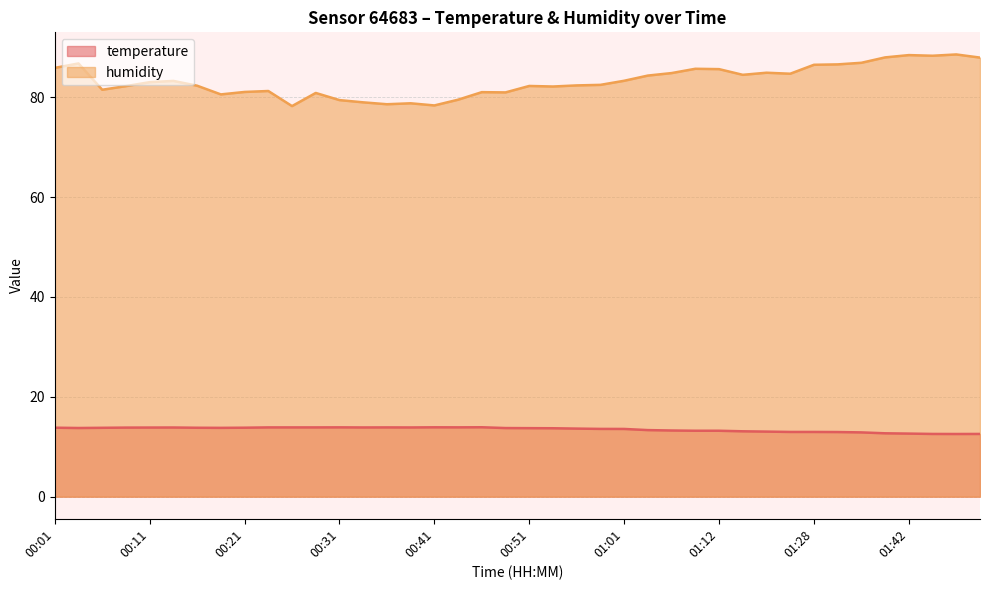

Reading left to right, list all the values displayed in this chart.

temperature: 00:01=13.8	00:04=13.8	00:06=13.8	00:09=13.8	00:11=13.8	00:14=13.8	00:16=13.8	00:19=13.8	00:21=13.8	00:24=13.9	00:26=13.9	00:29=13.9	00:31=13.9	00:34=13.9	00:36=13.9	00:39=13.9	00:41=13.9	00:44=13.9	00:46=13.9	00:49=13.7	00:51=13.7	00:54=13.7	00:56=13.6	00:59=13.6	01:01=13.6	01:04=13.3	01:07=13.2	01:10=13.2	01:12=13.2	01:18=13.1	01:20=13.0	01:26=13.0	01:28=13.0	01:31=12.9	01:37=12.9	01:40=12.7	01:42=12.6	01:45=12.6	01:47=12.6	01:50=12.6
humidity: 00:01=85.9	00:04=86.8	00:06=81.5	00:09=82.2	00:11=83.0	00:14=83.2	00:16=82.3	00:19=80.5	00:21=81.0	00:24=81.2	00:26=78.2	00:29=80.8	00:31=79.4	00:34=79.0	00:36=78.6	00:39=78.8	00:41=78.3	00:44=79.5	00:46=81.0	00:49=81.0	00:51=82.2	00:54=82.1	00:56=82.3	00:59=82.5	01:01=83.3	01:04=84.3	01:07=84.8	01:10=85.7	01:12=85.6	01:18=84.5	01:20=84.9	01:26=84.7	01:28=86.5	01:31=86.6	01:37=86.9	01:40=88.0	01:42=88.4	01:45=88.3	01:47=88.5	01:50=87.9